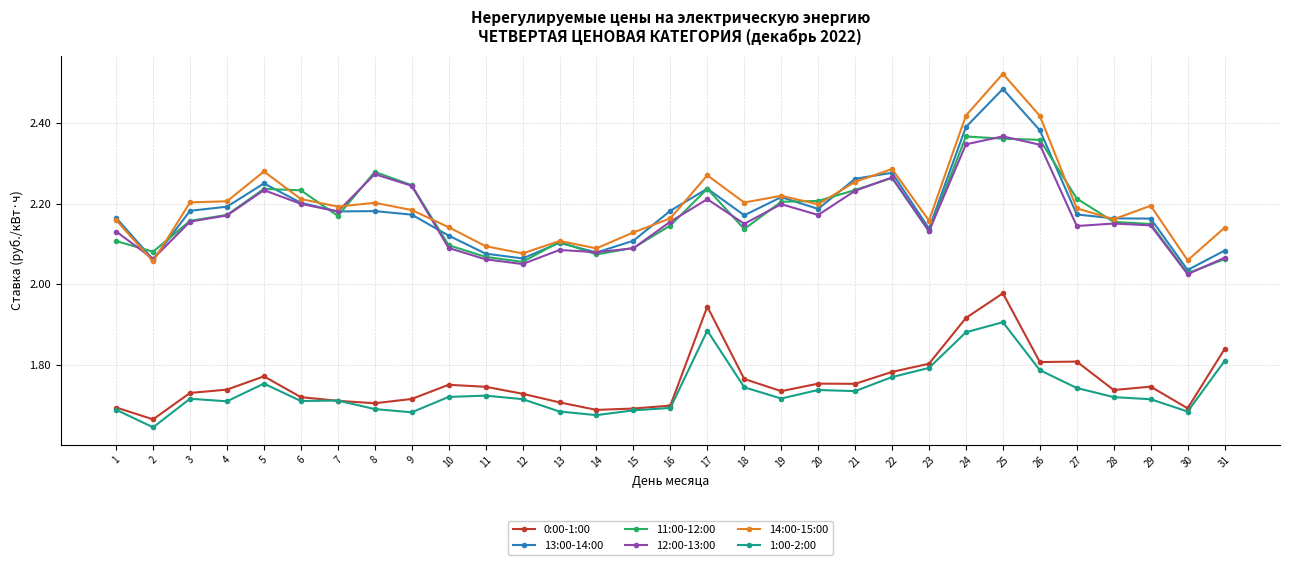

Which series changed the most between 18 and 21?

11:00-12:00